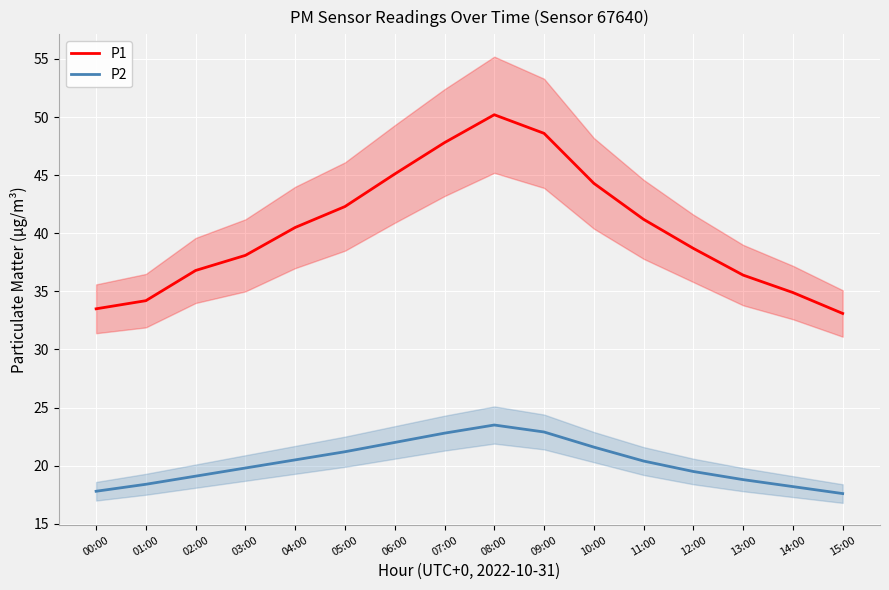

What is the average value of the P1 series?

40.4